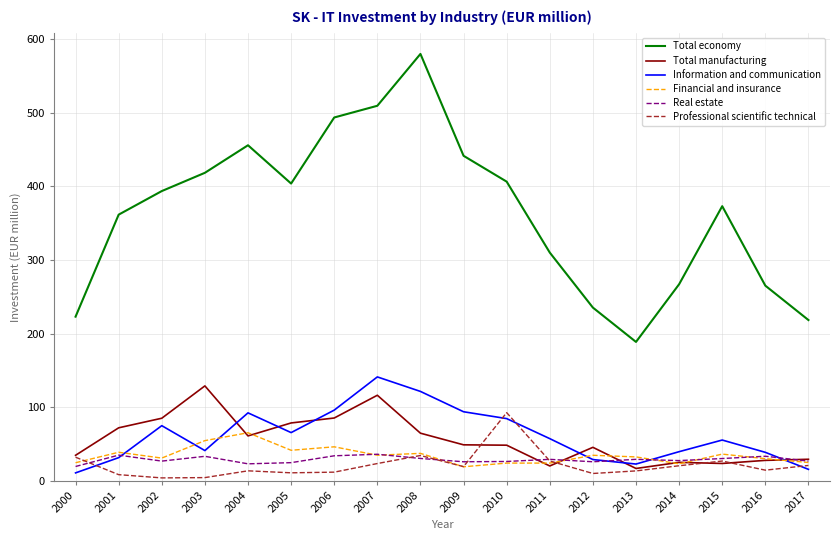

Is the value of Professional scientific technical at 2006 greater than the value of Financial and insurance at 2010?

No